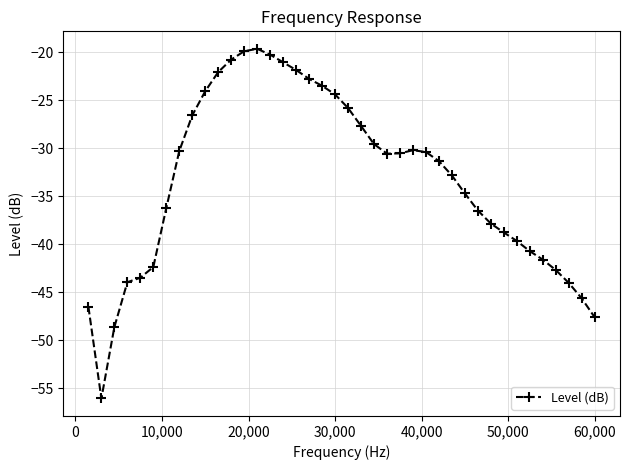

True or false: there are more than 0 points higher than both neighbors.

True